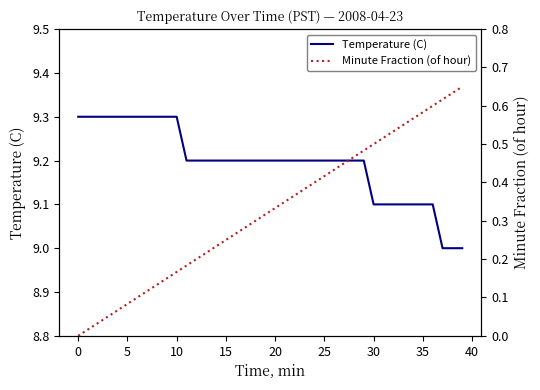

At how many categories does at least one series exceed 3?

40